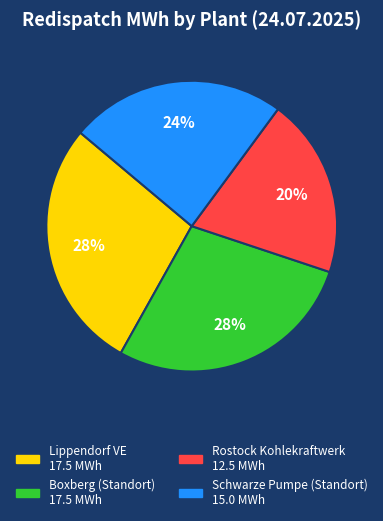

Is the sum of Lippendorf VE and Rostock Kohlekraftwerk greater than half?

No